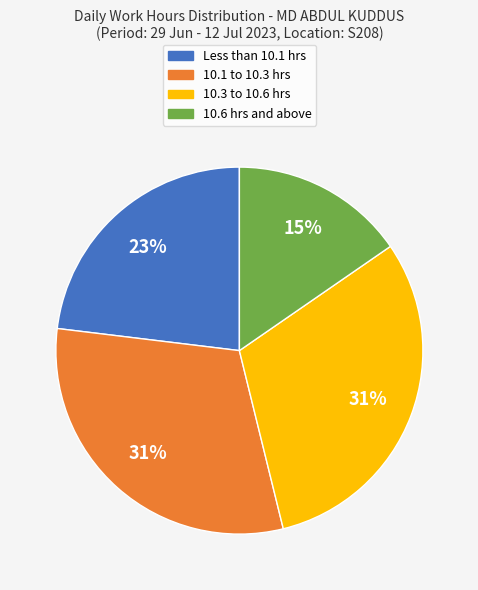

Is there any slice that represents more than half of the pie?

No